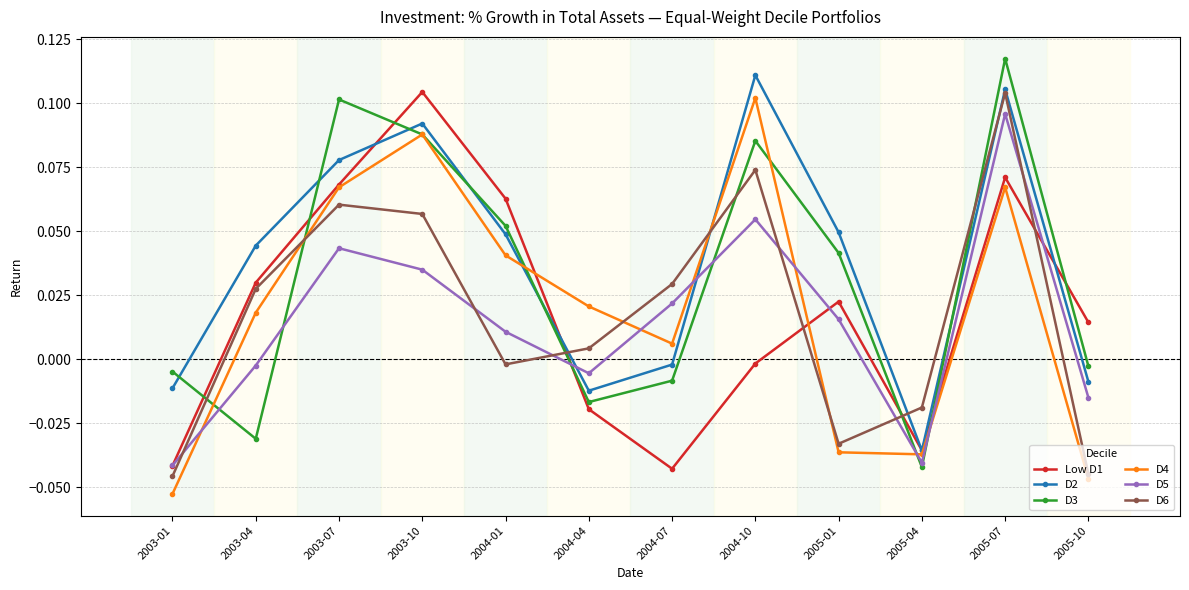

What is the label of the 5th point from the left?

2004-01